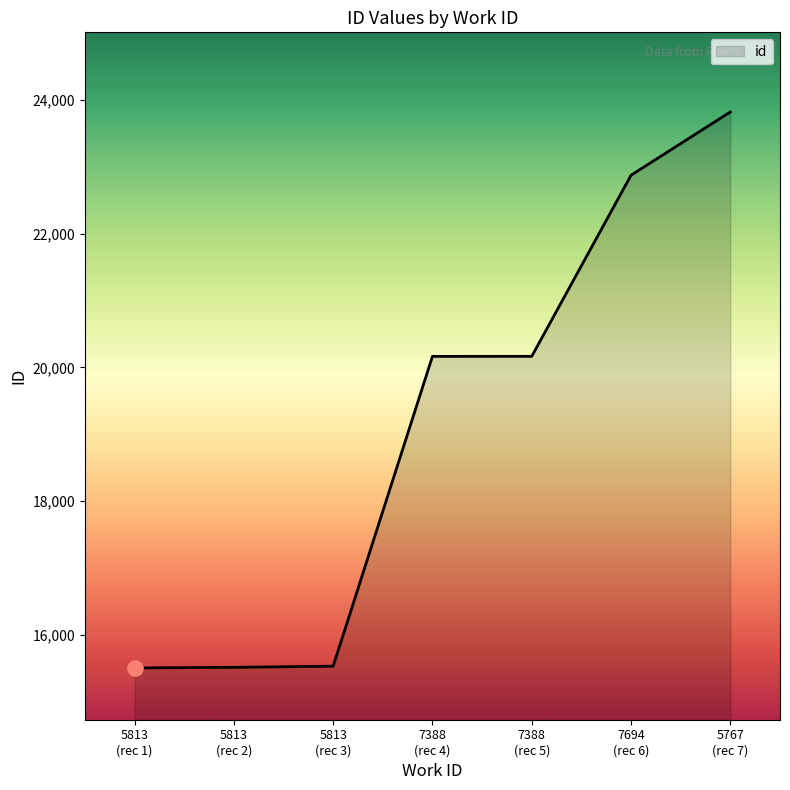

What is the smallest value displayed?

15502